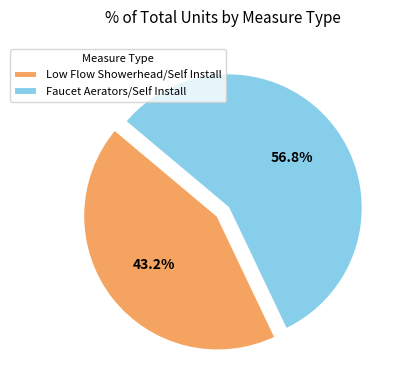

How much of the chart is everything except Low Flow Showerhead?

56.8%